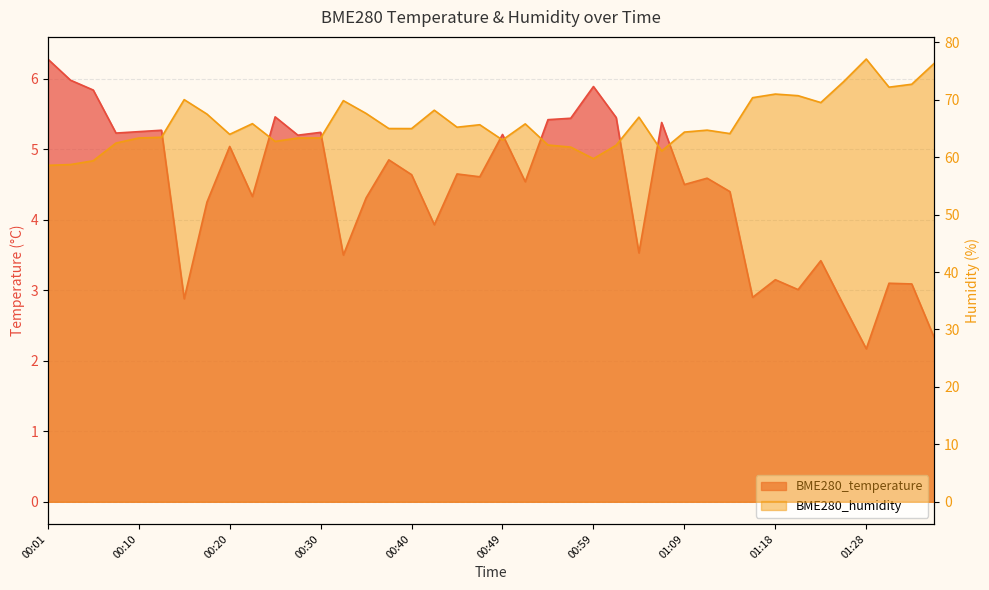

Reading left to right, extract all data points from this chart.

BME280_temperature: 00:01=6.3	00:03=6.0	00:06=5.8	00:08=5.2	00:10=5.2	00:13=5.3	00:15=2.9	00:18=4.2	00:20=5.0	00:23=4.3	00:25=5.5	00:27=5.2	00:30=5.2	00:32=3.5	00:35=4.3	00:37=4.8	00:40=4.6	00:42=3.9	00:44=4.7	00:47=4.6	00:49=5.2	00:52=4.5	00:54=5.4	00:57=5.4	00:59=5.9	01:01=5.5	01:04=3.5	01:06=5.4	01:09=4.5	01:11=4.6	01:14=4.4	01:16=2.9	01:18=3.1	01:21=3.0	01:23=3.4	01:26=2.8	01:28=2.2	01:31=3.1	01:33=3.1	01:36=2.3
BME280_humidity: 00:01=58.6	00:03=58.7	00:06=59.4	00:08=62.5	00:10=63.3	00:13=63.5	00:15=70.0	00:18=67.5	00:20=64.0	00:23=65.8	00:25=62.7	00:27=63.3	00:30=63.3	00:32=69.8	00:35=67.6	00:37=65.0	00:40=65.0	00:42=68.2	00:44=65.2	00:47=65.6	00:49=63.0	00:52=65.8	00:54=62.1	00:57=61.8	00:59=59.7	01:01=62.1	01:04=67.0	01:06=61.1	01:09=64.4	01:11=64.7	01:14=64.1	01:16=70.3	01:18=71.0	01:21=70.7	01:23=69.5	01:26=73.1	01:28=77.1	01:31=72.2	01:33=72.7	01:36=76.4